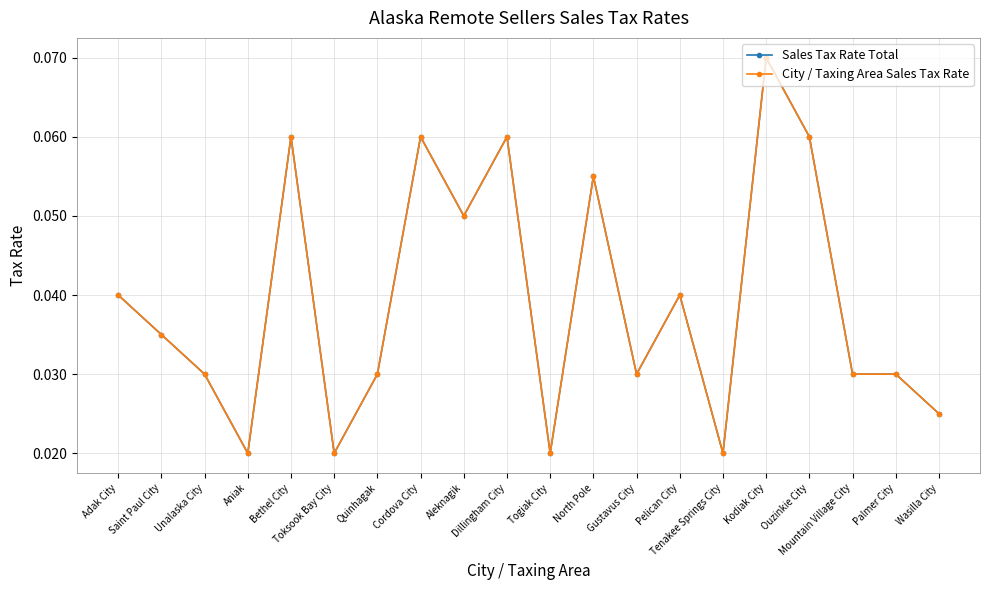

True or false: City / Taxing Area Sales Tax Rate and Sales Tax Rate Total cross at least once.

False